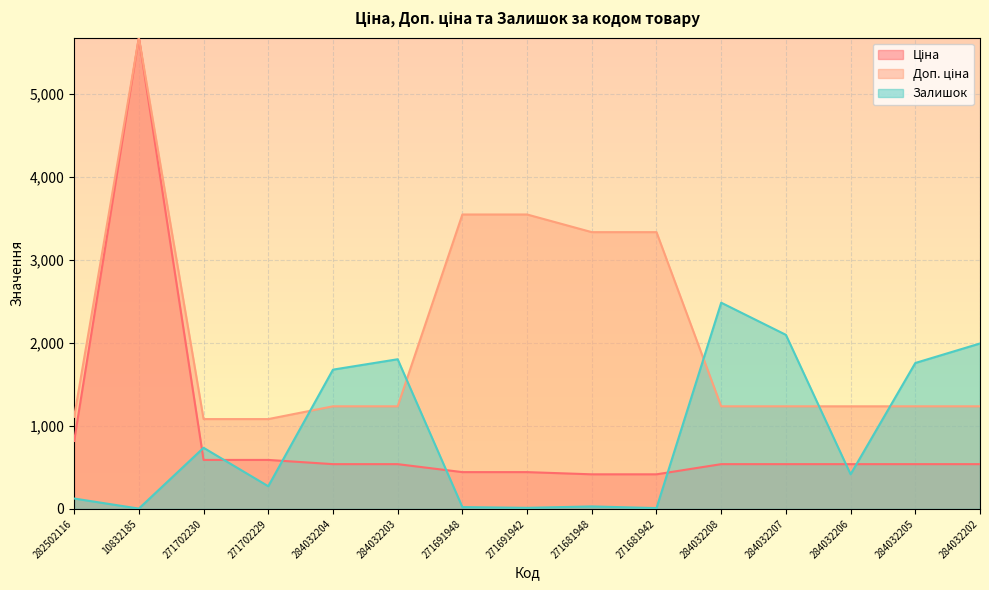

At which label does Ціна reach its peak?

10832185